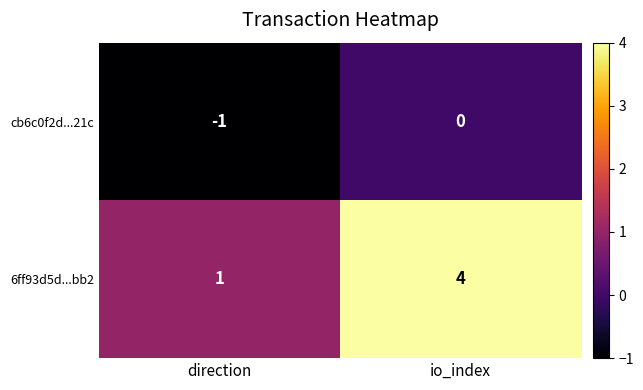

The 6ff93d5d...bb2 series shows 1 at direction. True or false?

True